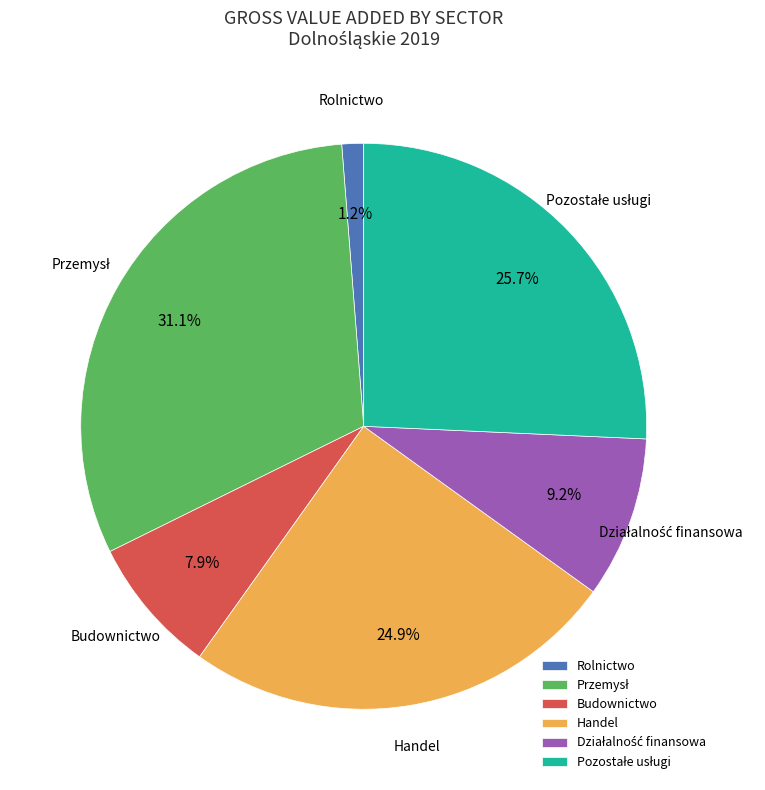

Is there a majority slice in this chart?

No